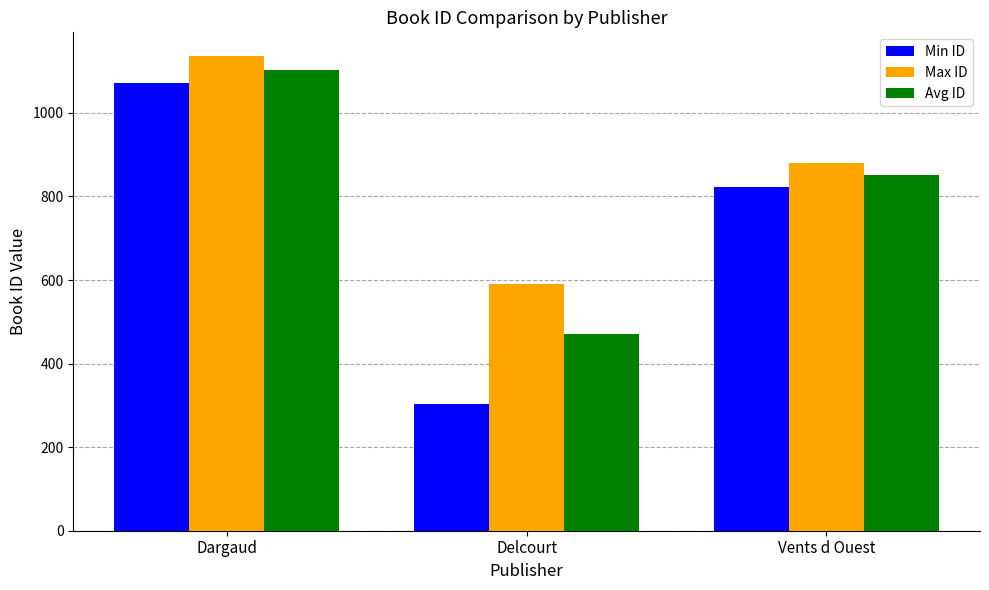

Count the Max ID values in the range 590 to 1136.

3